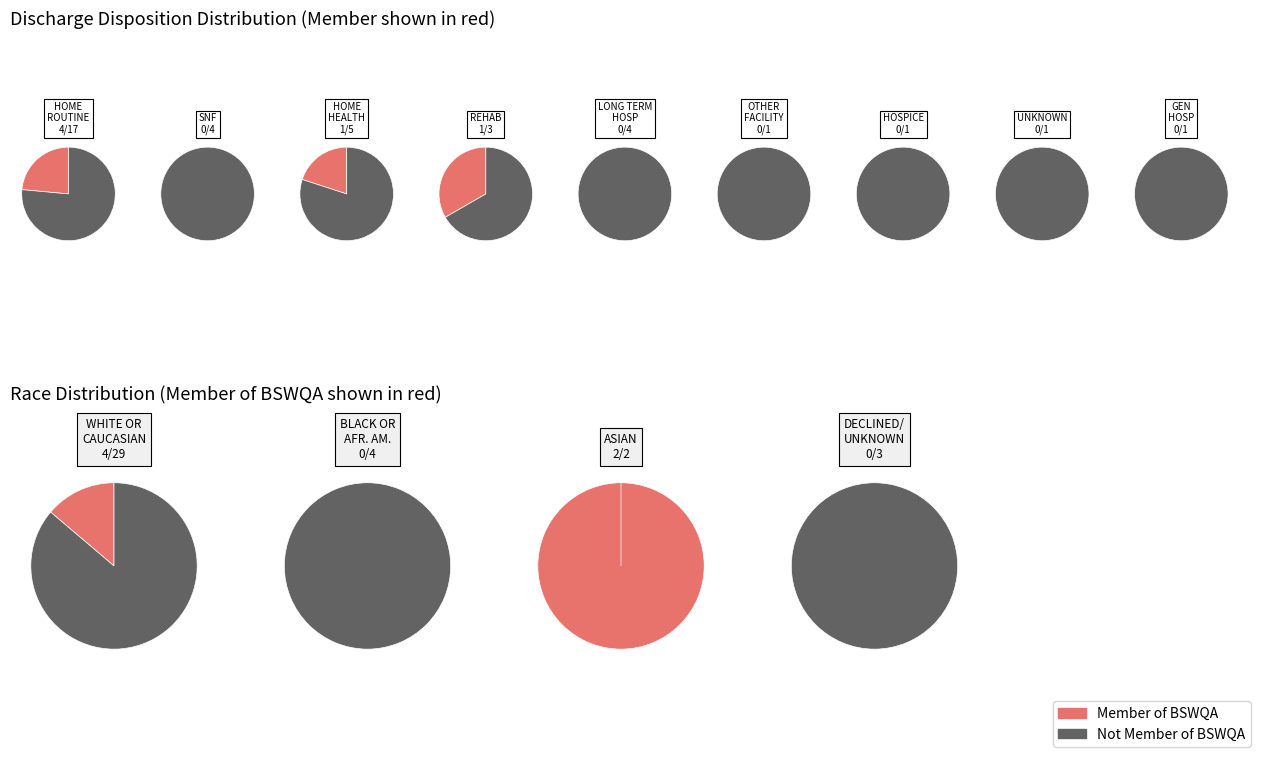

To the nearest percent, what is the difference between the Member of BSWQA and Not Member of BSWQA slice percentages?

70%